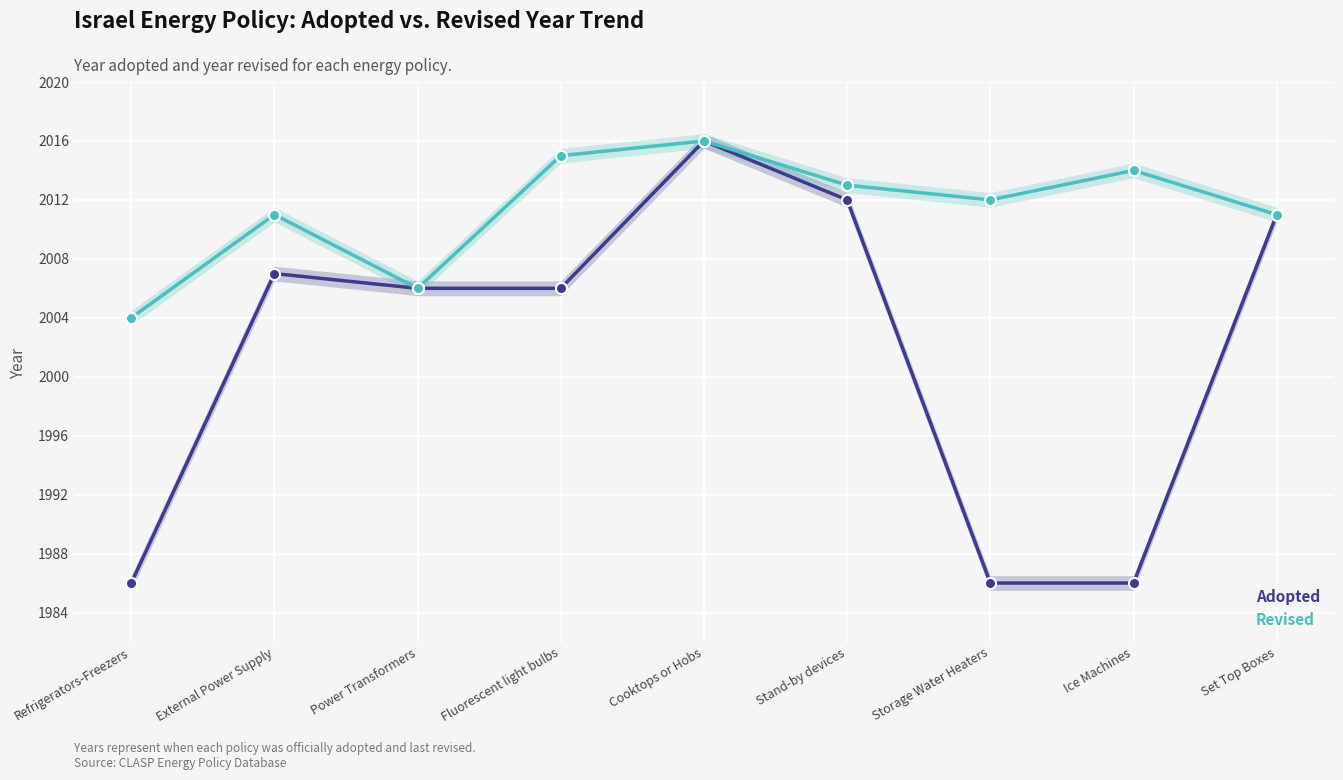

Where does the Revised series first go above 2012?

Fluorescent light bulbs